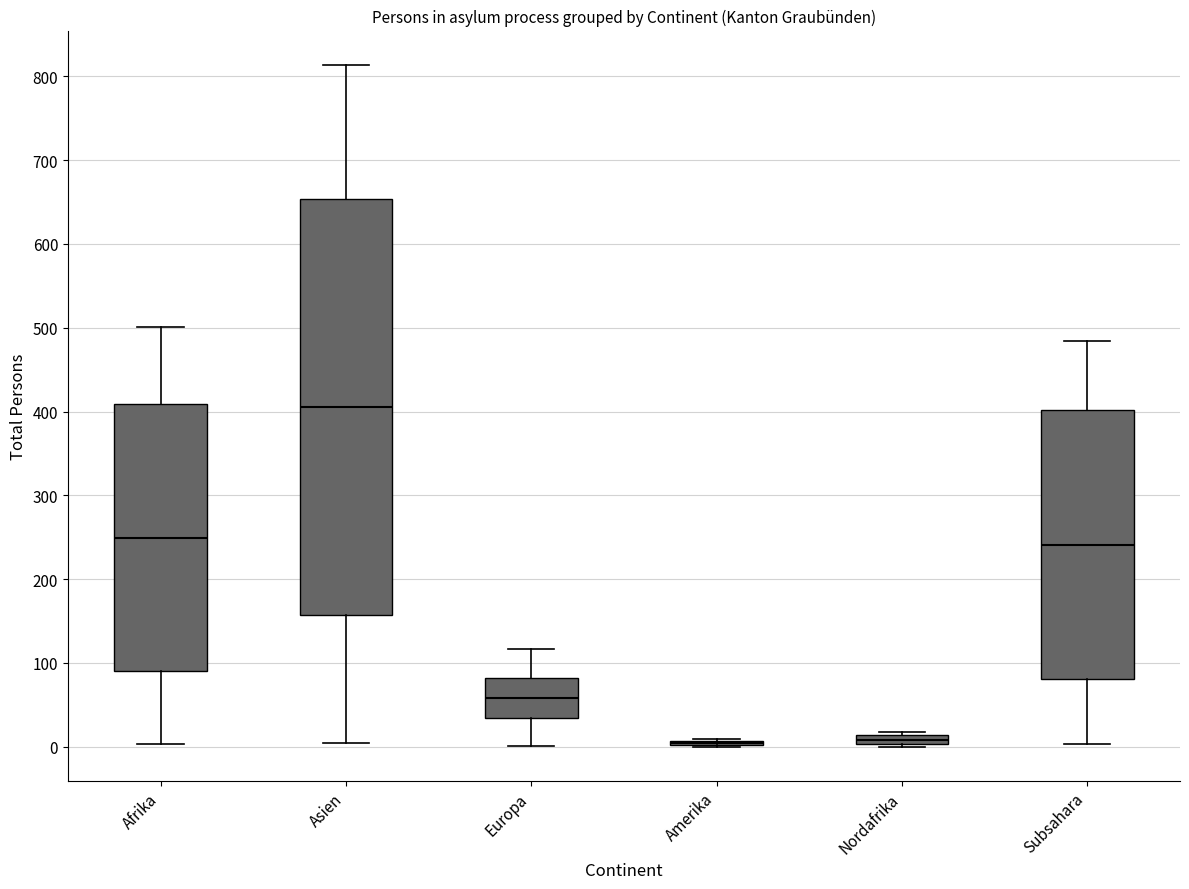

Where does the median line of the box for Europa sit on the y-axis? The values are not printed on the chart, so give them approximately, as read against the axis.

60